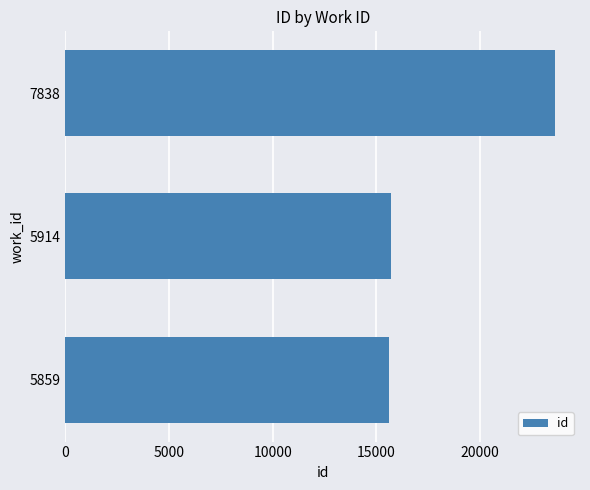

What is the minimum value shown in the chart?

15601